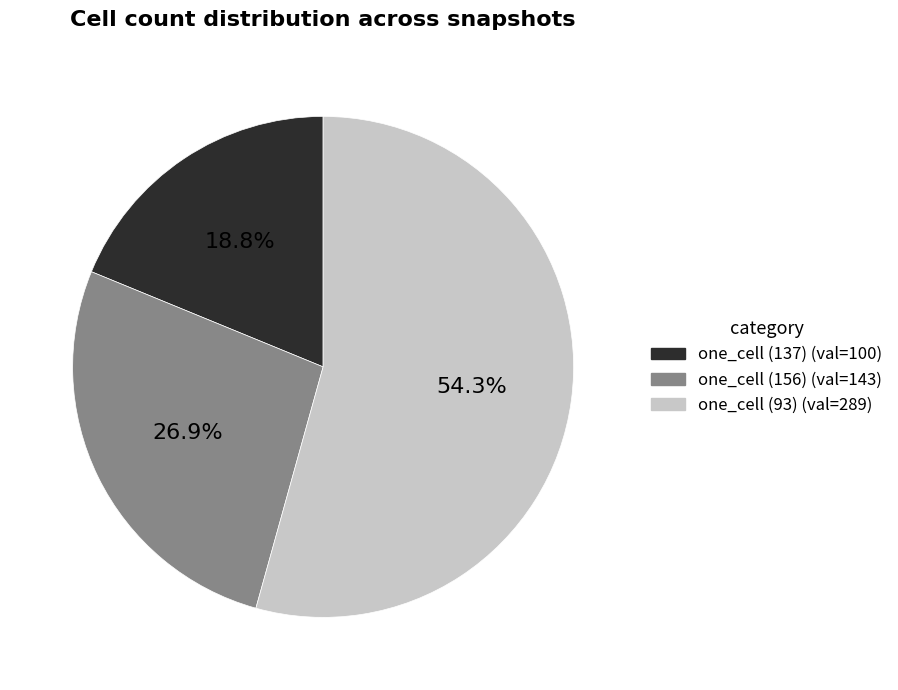

Is the sum of one_cell (93) and one_cell (137) greater than half?

Yes